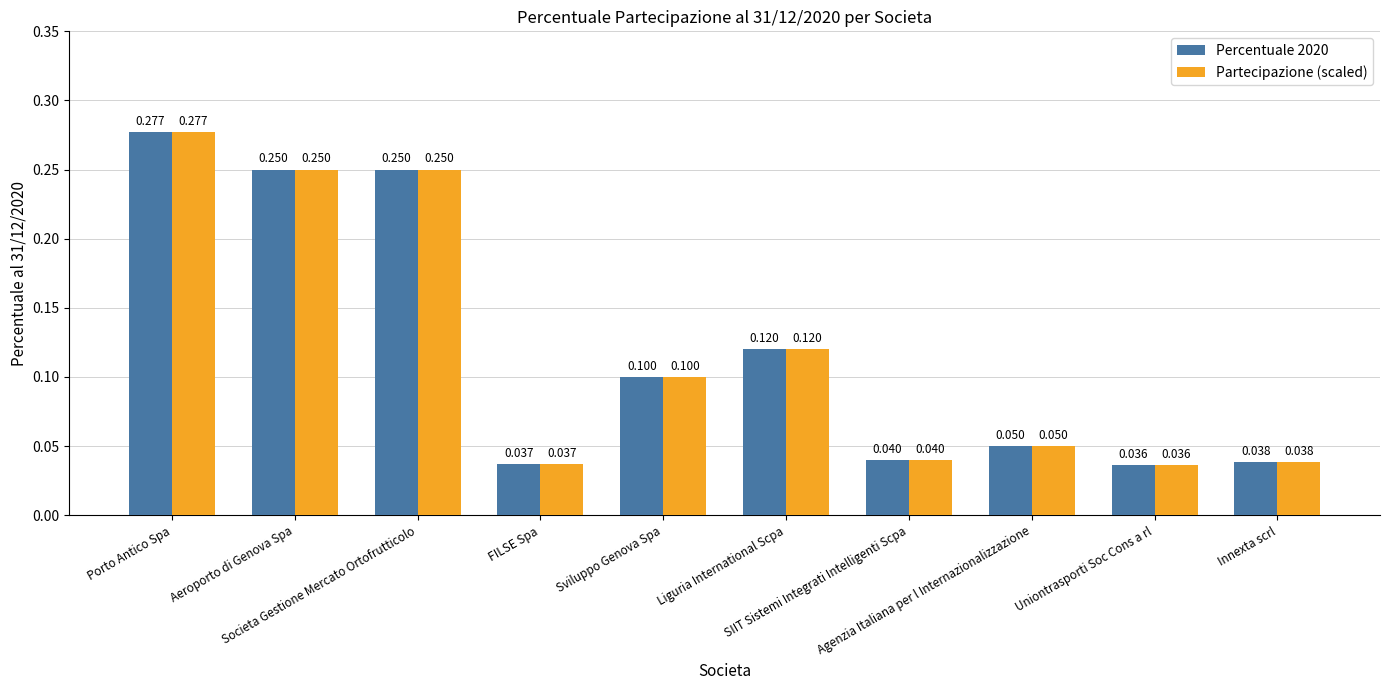

Which category has the highest value across all series?

Porto Antico Spa